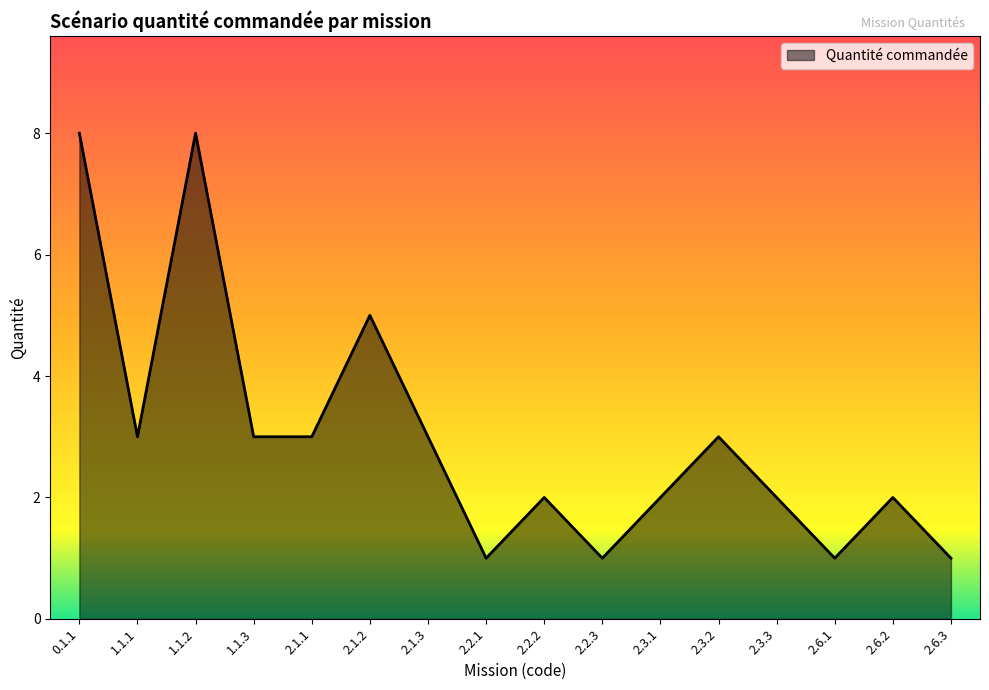

Read the value at 1.1.3.

3